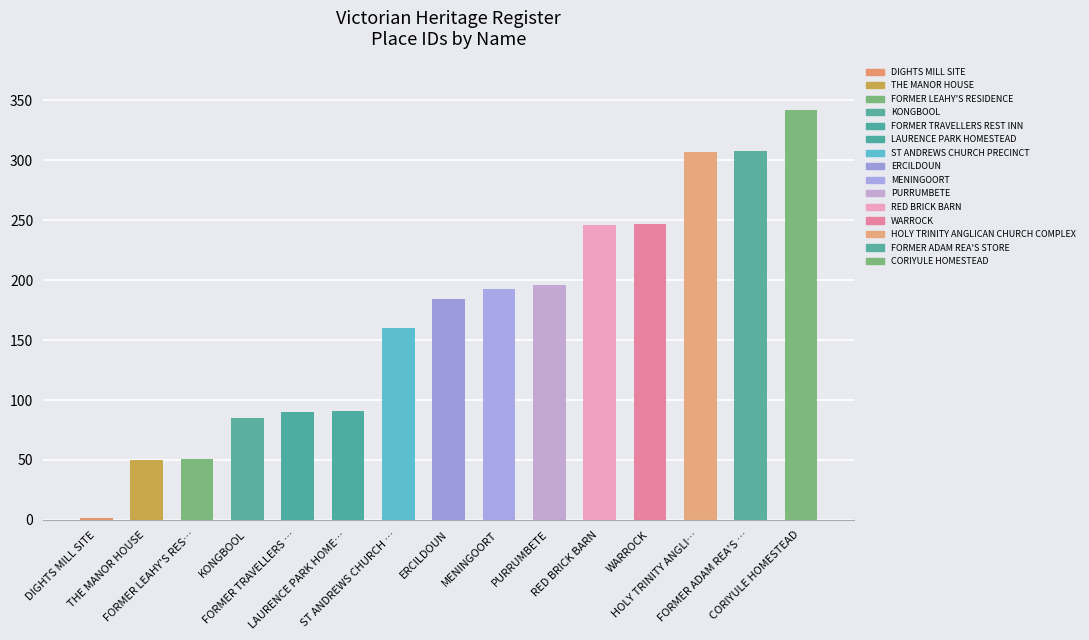

What is the label of the 5th bar from the left?

FORMER TRAVELLERS …